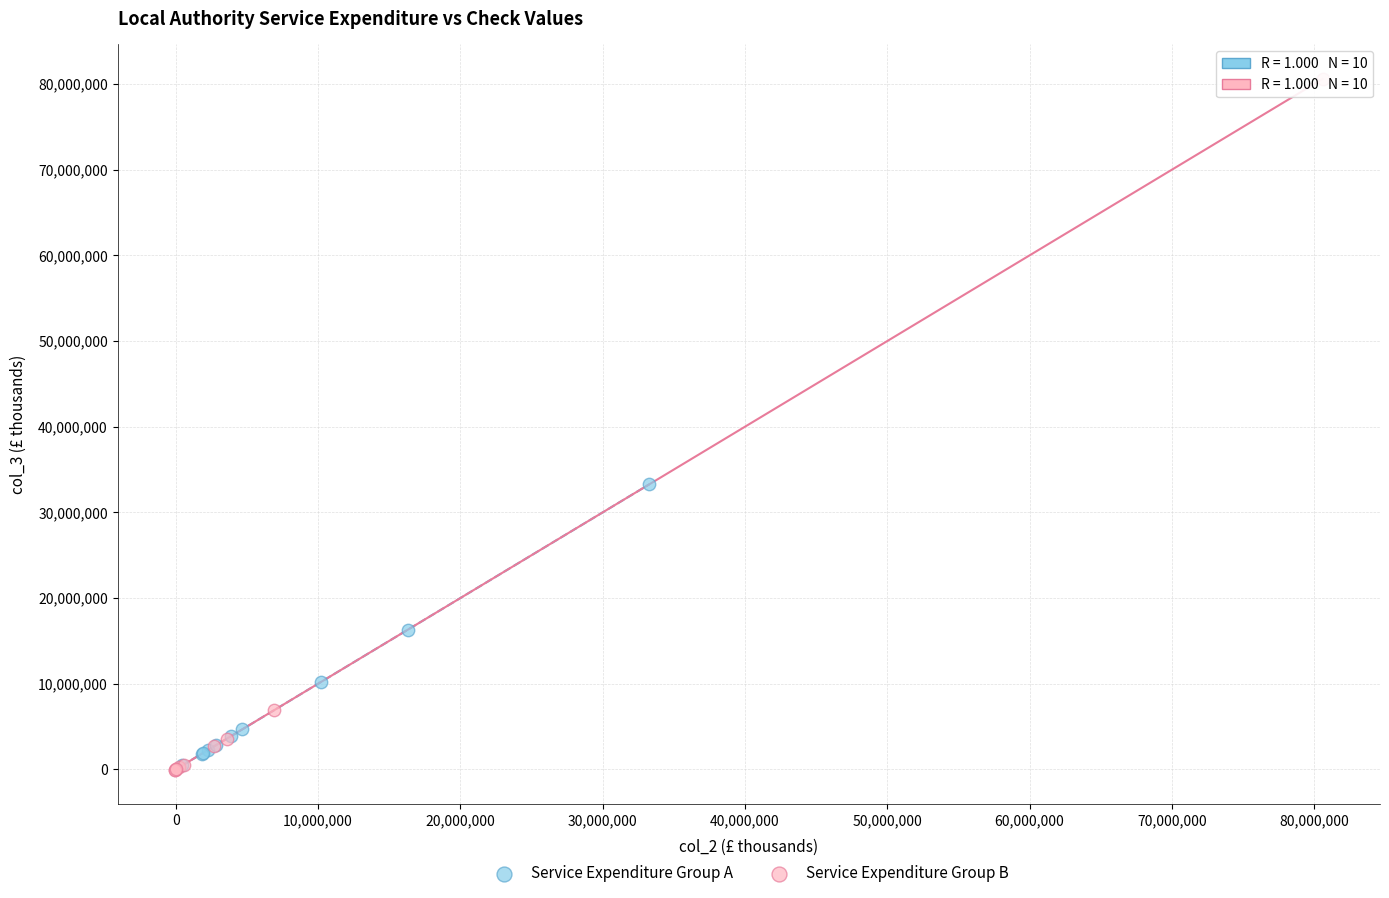

Which series reaches the maximum Y coordinate?

Service Expenditure Group B